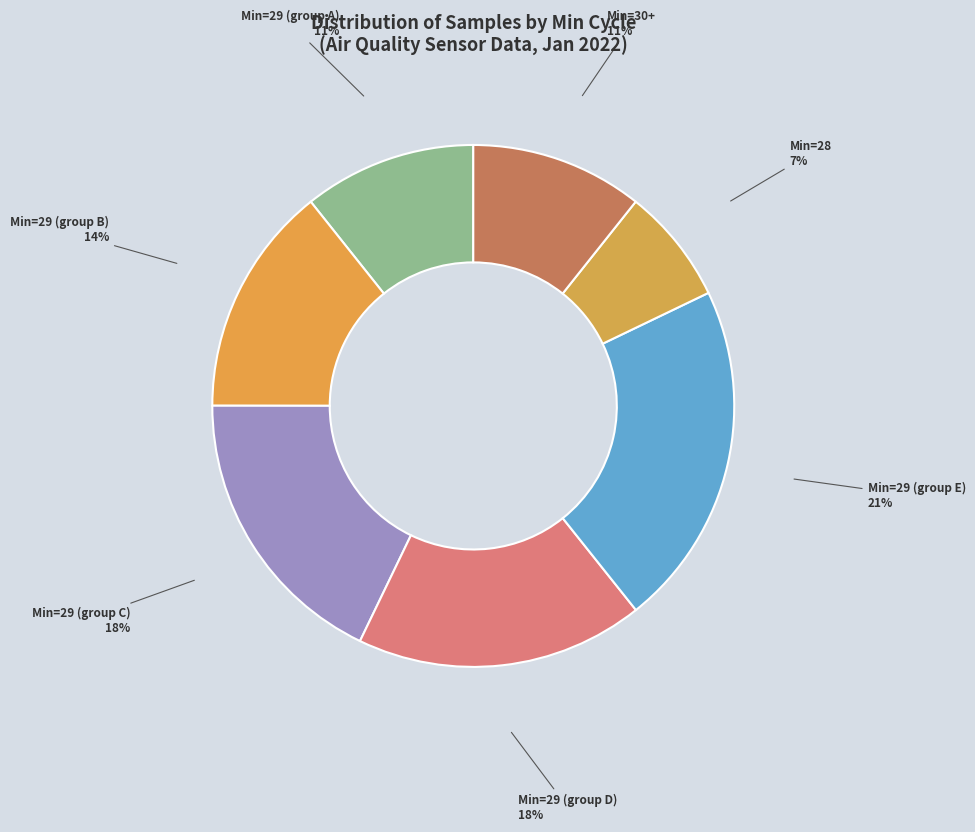

To the nearest percent, what is the difference between the largest and smallest slice percentages?

14%